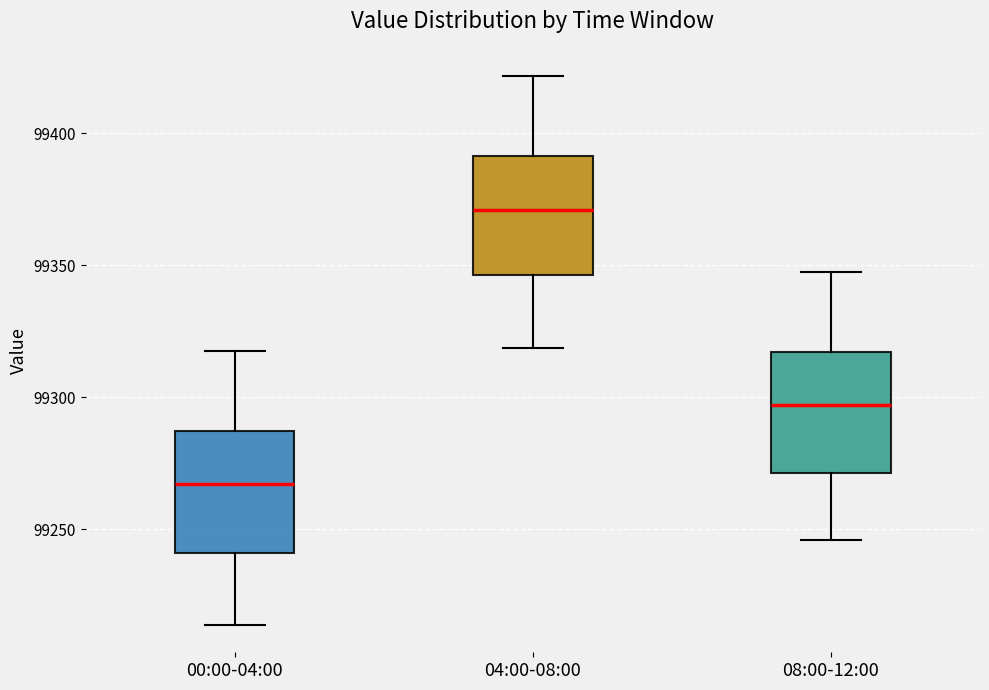

Which box's median line is the lowest?

00:00-04:00